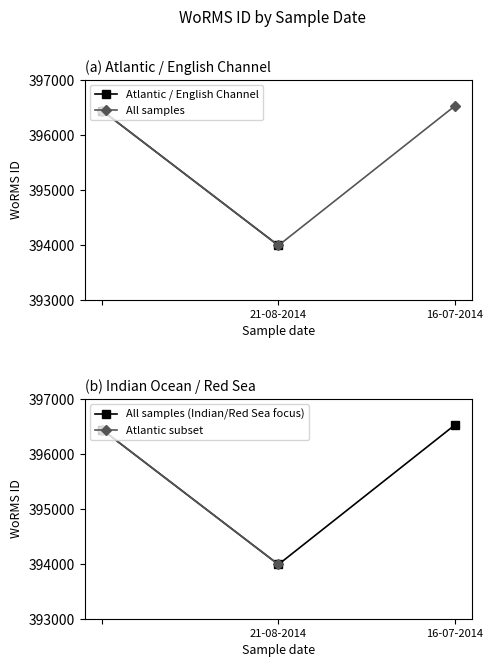

What is the greatest value displayed?

396518